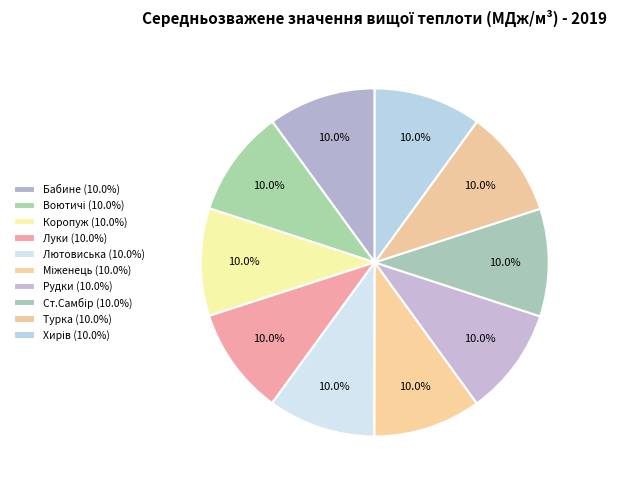

True or false: Турка accounts for 10% of the total.

True